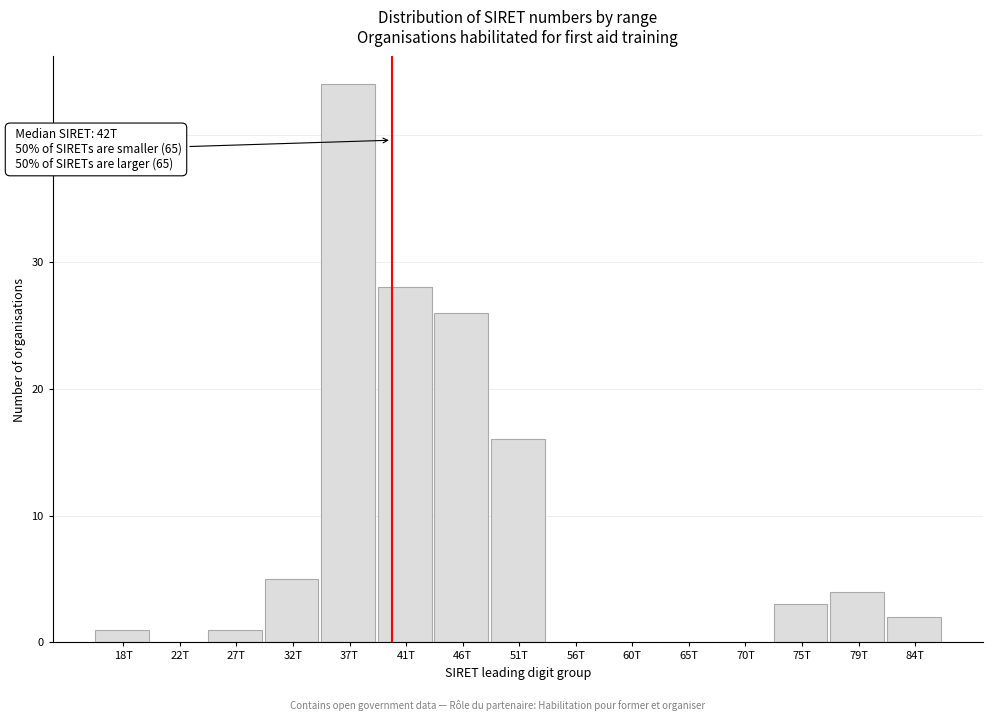

Reading left to right, what are all the values shown in this chart?

18T=1	22T=0	27T=1	32T=5	37T=44	41T=28	46T=26	51T=16	56T=0	60T=0	65T=0	70T=0	75T=3	79T=4	84T=2